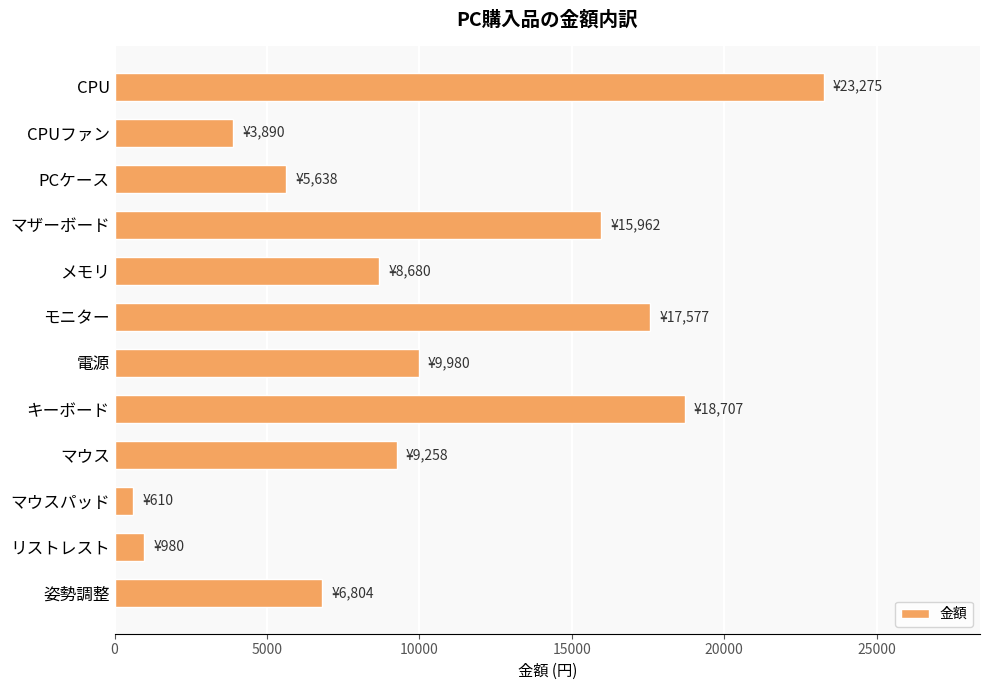

At which label is the value closest to 11942?

電源